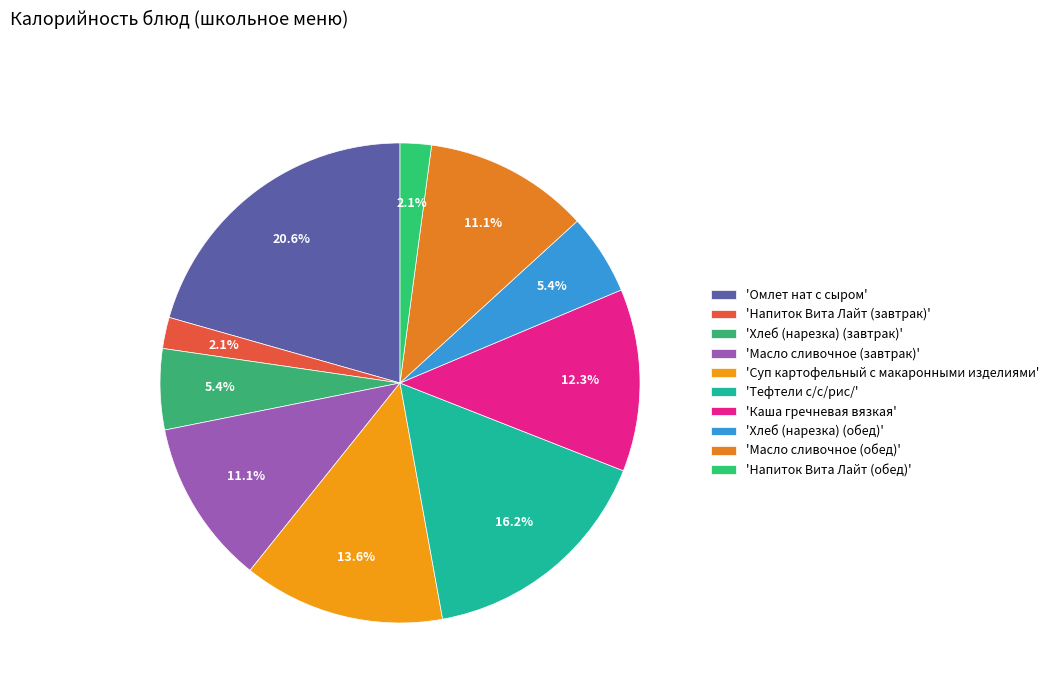

Count the number of slices in the pie.

10